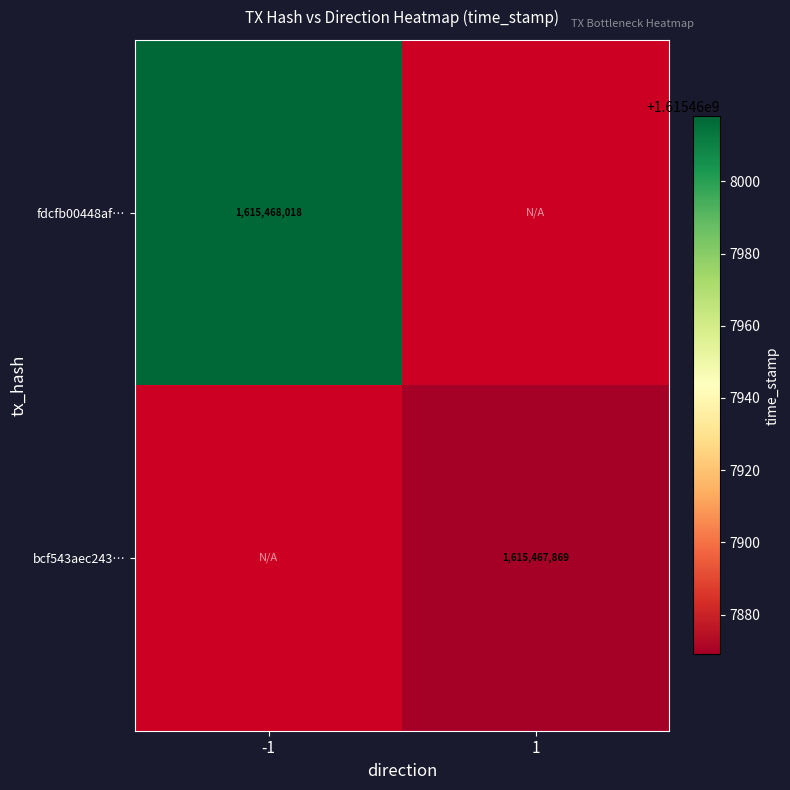

What is the difference between the maximum and minimum values in the fdcfb00448af6cea069d8bd5c078b42c4af585d series?

1615468018